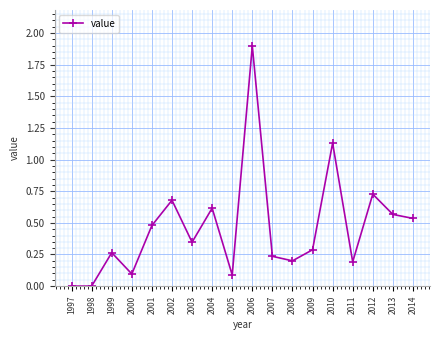

What is the change in value from 1998 to 2010?

+1.1